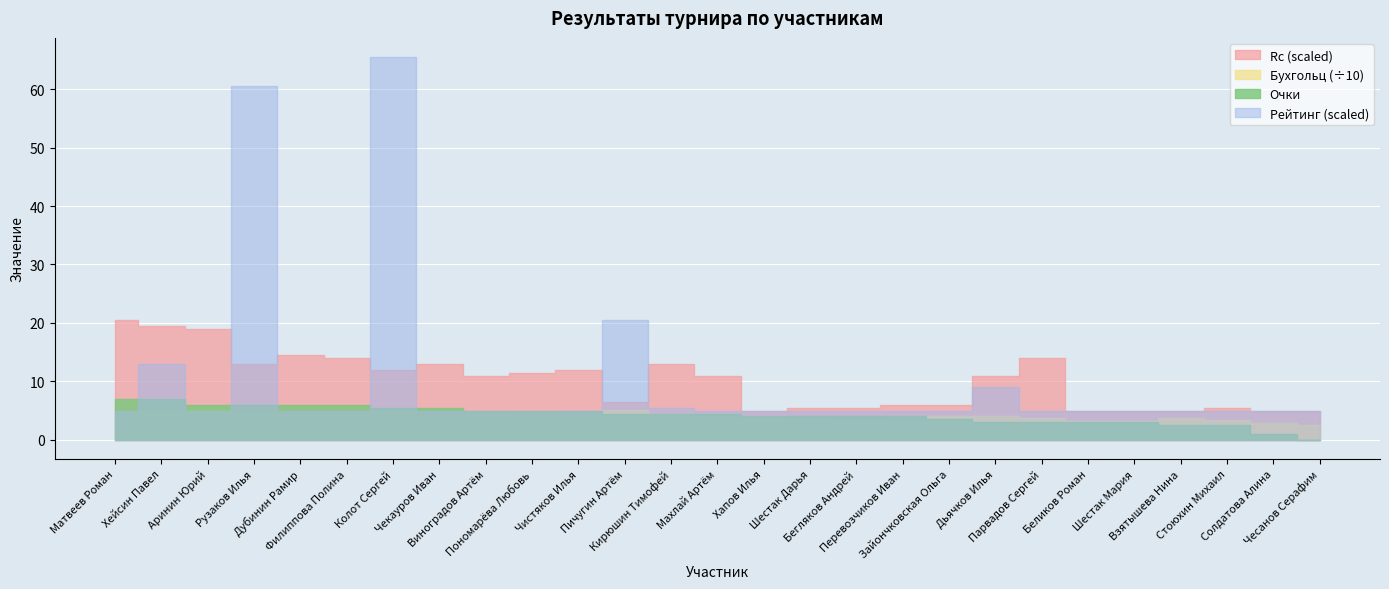

Reading right to left, transcribe all the data shown in this chart.

Очки: Чесанов Серафим=0.0	Солдатова Алина=1.0	Стоюхин Михаил=2.5	Взятышева Нина=2.5	Шестак Мария=3.0	Беликов Роман=3.0	Парвадов Сергей=3.0	Дьячков Илья=3.0	Зайончковская Ольга=3.5	Перевозчиков Иван=4.0	Бегляков Андрей=4.0	Шестак Дарья=4.0	Хапов Илья=4.0	Махлай Артём=4.5	Кирюшин Тимофей=4.5	Пичугин Артём=4.5	Чистяков Илья=5.0	Пономарёва Любовь=5.0	Виноградов Артём=5.0	Чекауров Иван=5.5	Колот Сергей=5.5	Филиппова Полина=6.0	Дубинин Рамир=6.0	Рузаков Илья=6.0	Аринин Юрий=6.0	Хейсин Павел=7.0	Матвеев Роман=7.0
Бухгольц: Чесанов Серафим=24.5	Солдатова Алина=28.5	Стоюхин Михаил=33.5	Взятышева Нина=36.5	Шестак Мария=31.5	Беликов Роман=33.0	Парвадов Сергей=36.5	Дьячков Илья=41.5	Зайончковская Ольга=40.0	Перевозчиков Иван=31.5	Бегляков Андрей=34.5	Шестак Дарья=35.5	Хапов Илья=40.0	Махлай Артём=39.0	Кирюшин Тимофей=45.0	Пичугин Артём=51.5	Чистяков Илья=40.0	Пономарёва Любовь=42.0	Виноградов Артём=43.5	Чекауров Иван=39.0	Колот Сергей=51.5	Филиппова Полина=44.5	Дубинин Рамир=45.0	Рузаков Илья=47.5	Аринин Юрий=51.5	Хейсин Павел=49.5	Матвеев Роман=50.0
Rc: Чесанов Серафим=1000.0	Солдатова Алина=1000.0	Стоюхин Михаил=1001.0	Взятышева Нина=1000.0	Шестак Мария=1000.0	Беликов Роман=1000.0	Парвадов Сергей=1018.0	Дьячков Илья=1012.0	Зайончковская Ольга=1002.0	Перевозчиков Иван=1002.0	Бегляков Андрей=1001.0	Шестак Дарья=1001.0	Хапов Илья=1000.0	Махлай Артём=1012.0	Кирюшин Тимофей=1016.0	Пичугин Артём=1003.0	Чистяков Илья=1014.0	Пономарёва Любовь=1013.0	Виноградов Артём=1012.0	Чекауров Иван=1016.0	Колот Сергей=1014.0	Филиппова Полина=1018.0	Дубинин Рамир=1019.0	Рузаков Илья=1016.0	Аринин Юрий=1028.0	Хейсин Павел=1029.0	Матвеев Роман=1031.0
Рейтинг: Чесанов Серафим=1000.0	Солдатова Алина=1000.0	Стоюхин Михаил=1000.0	Взятышева Нина=1000.0	Шестак Мария=1000.0	Беликов Роман=1000.0	Парвадов Сергей=1000.0	Дьячков Илья=1008.0	Зайончковская Ольга=1000.0	Перевозчиков Иван=1000.0	Бегляков Андрей=1000.0	Шестак Дарья=1000.0	Хапов Илья=1000.0	Махлай Артём=1000.0	Кирюшин Тимофей=1001.0	Пичугин Артём=1031.0	Чистяков Илья=1000.0	Пономарёва Любовь=1000.0	Виноградов Артём=1000.0	Чекауров Иван=1000.0	Колот Сергей=1121.0	Филиппова Полина=1000.0	Дубинин Рамир=1000.0	Рузаков Илья=1111.0	Аринин Юрий=1000.0	Хейсин Павел=1016.0	Матвеев Роман=1000.0